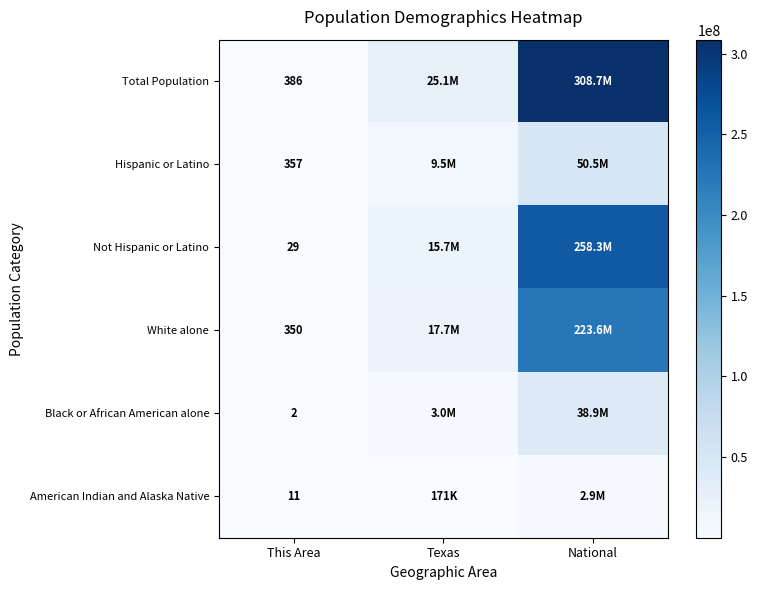

Is the value of Black or African American alone at This Area greater than the value of American Indian and Alaska Native at This Area?

No